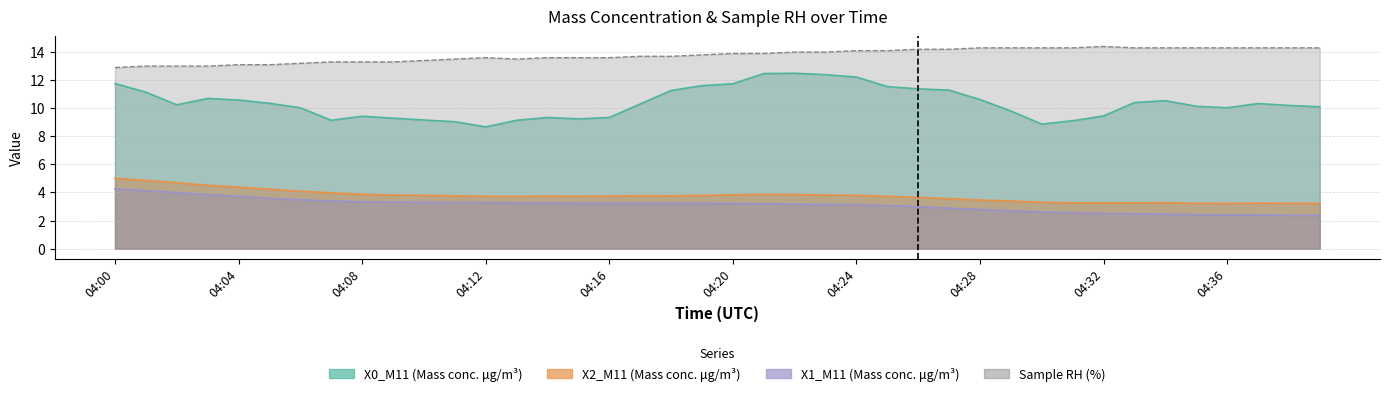

Rank the series at 04:07 from lowest to highest value.

X1_M11 (Mass conc. μg/m³), X2_M11 (Mass conc. μg/m³), X0_M11 (Mass conc. μg/m³), Sample RH (%)